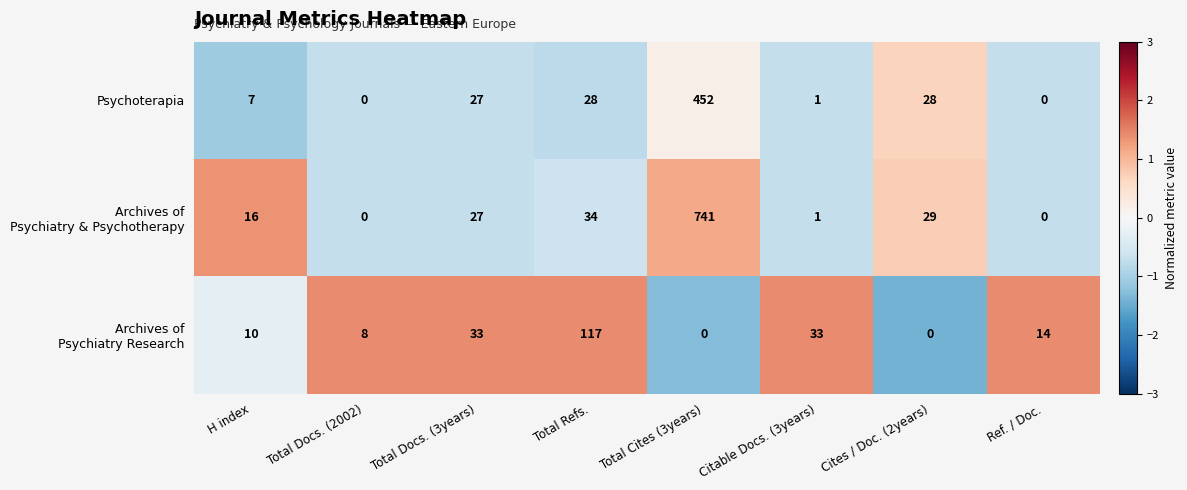

What is the highest value of the Psychoterapia series?

452